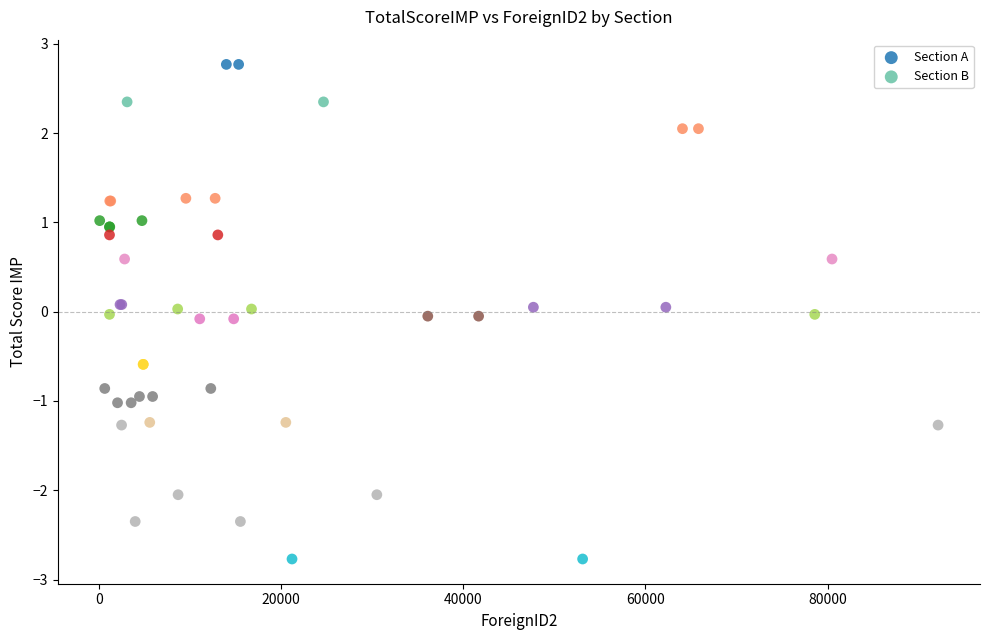

Which series contains the highest Y value?

Section A